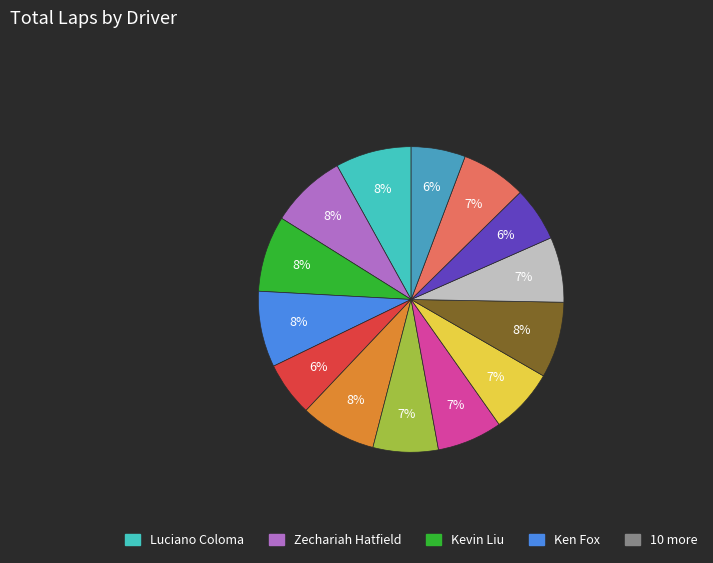

To the nearest percent, what is the average slice percentage?

7%